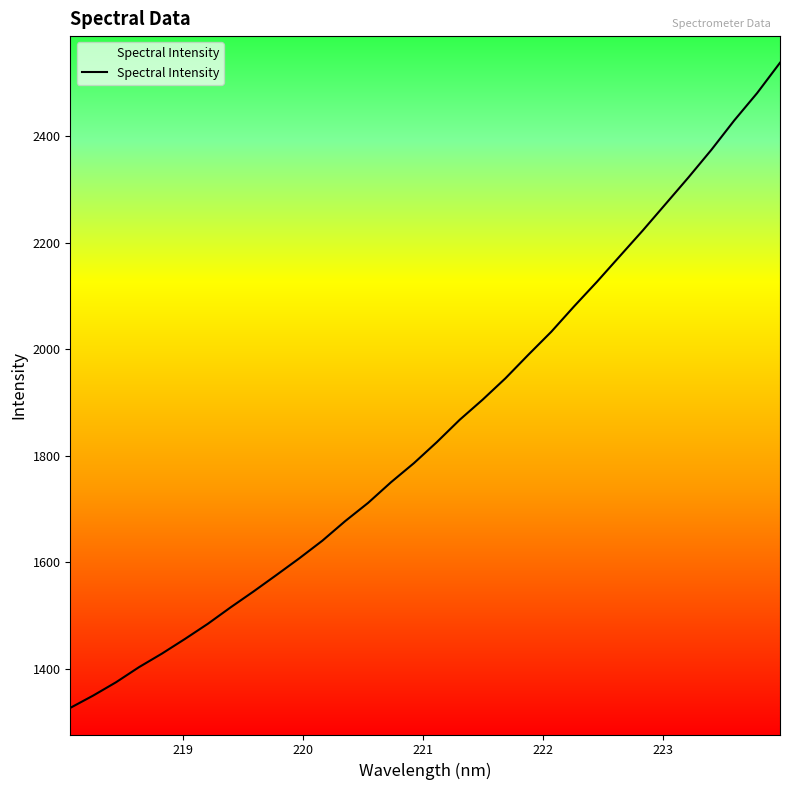

What is the greatest value displayed?

2538.2